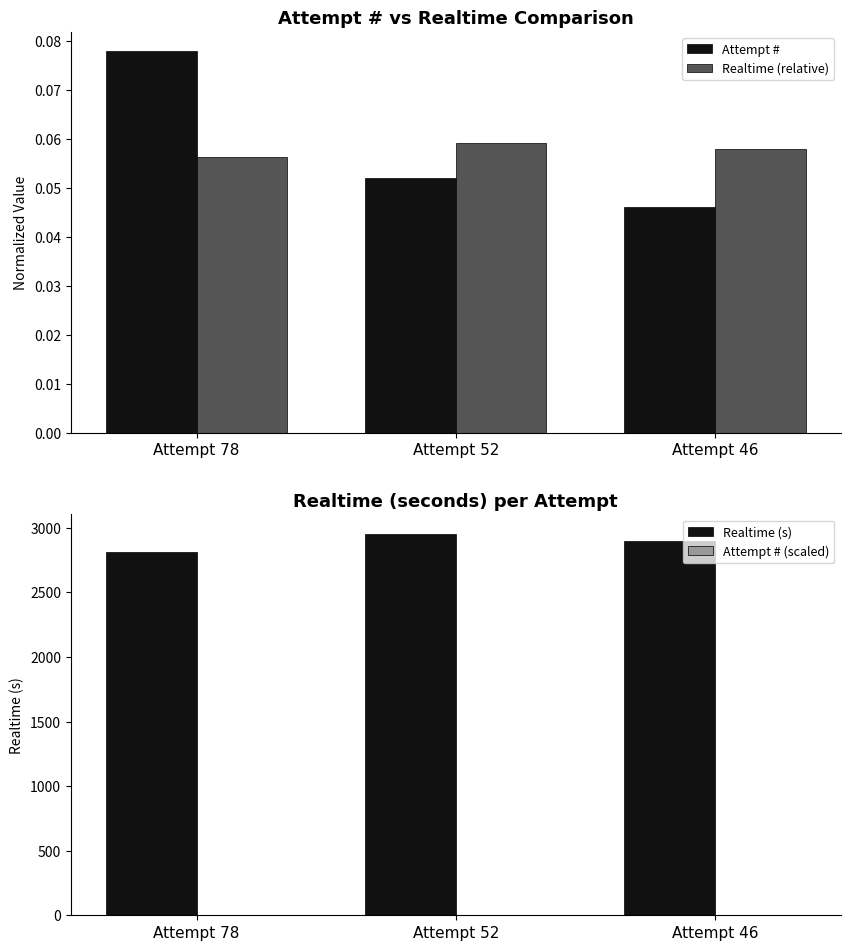

What is the difference between the highest and lowest values at Attempt 52?

2955.2